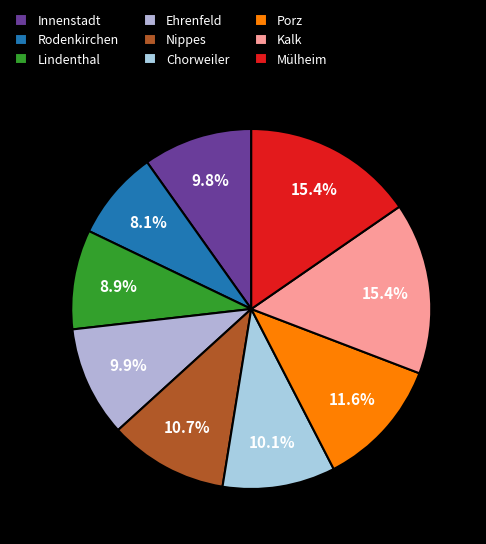

Count the number of slices in the pie.

9